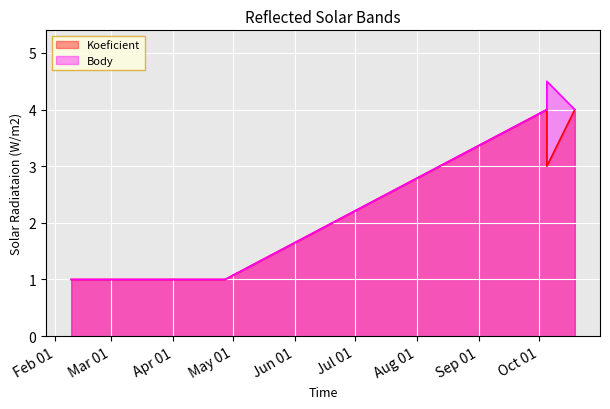

Count the Koeficient values in the range 1 to 4.

5